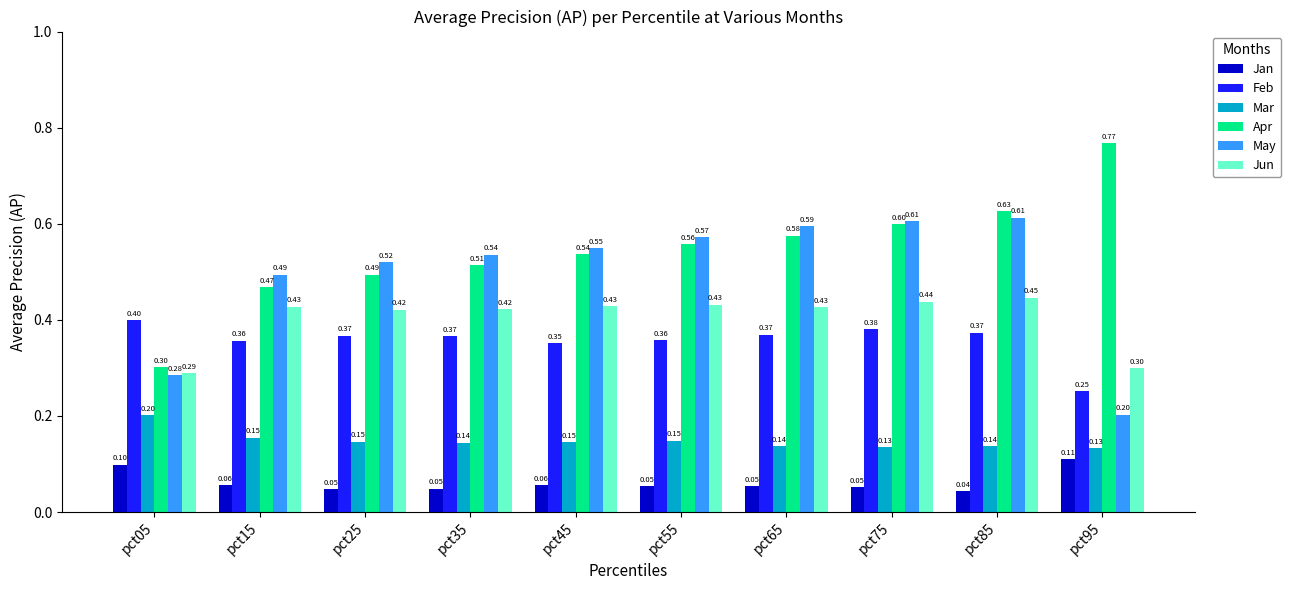

What is the total value across all series at pct75?

2.2